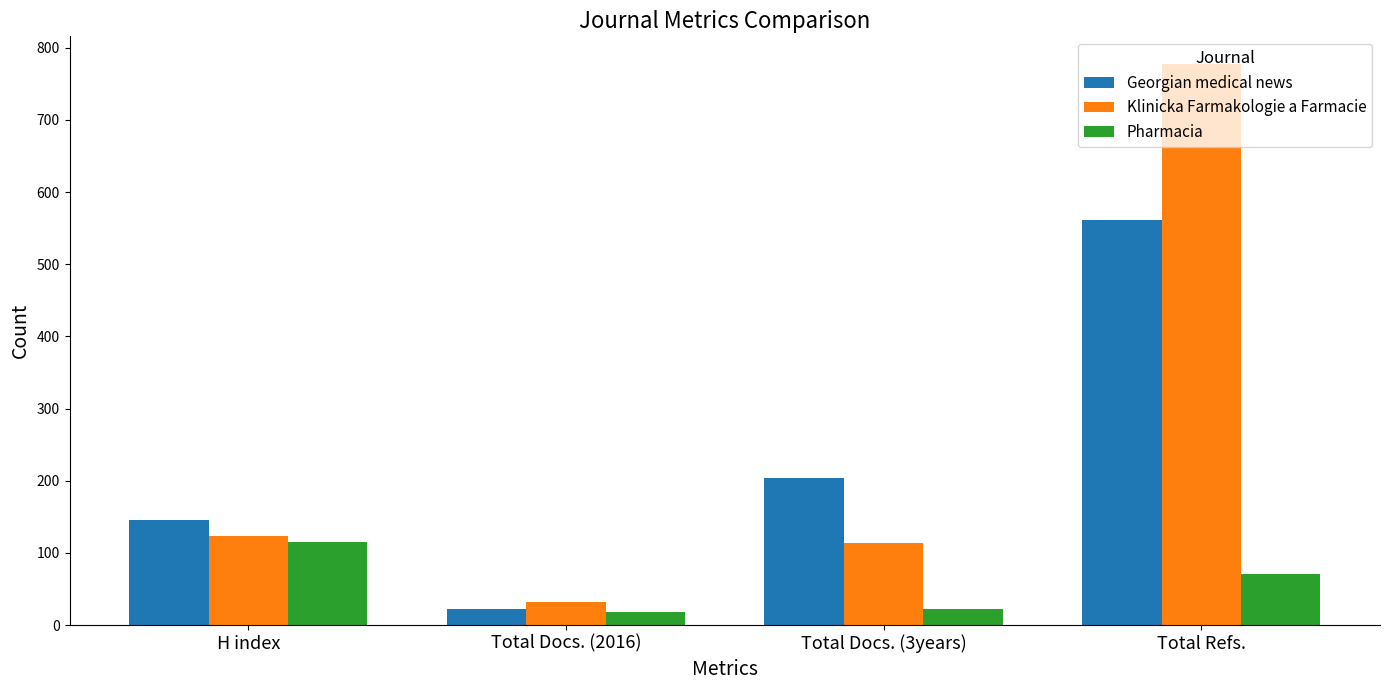

What is the minimum value for Pharmacia?

18